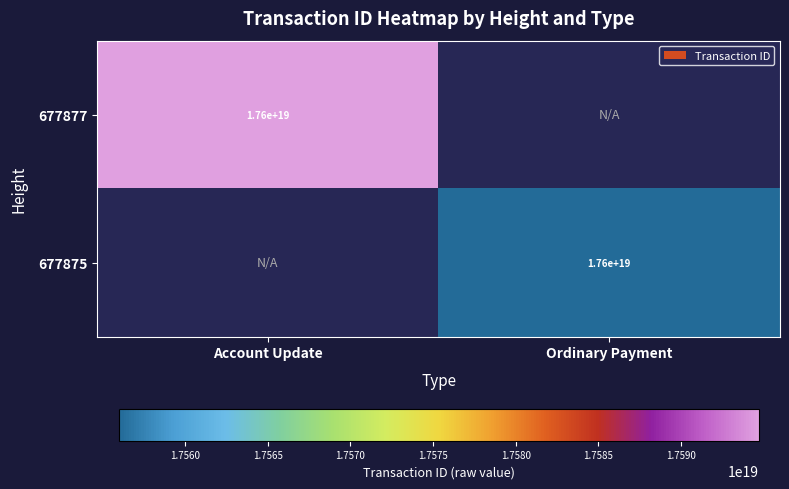

The value of 677875 at Ordinary Payment is 31464215297624653824. True or false?

False